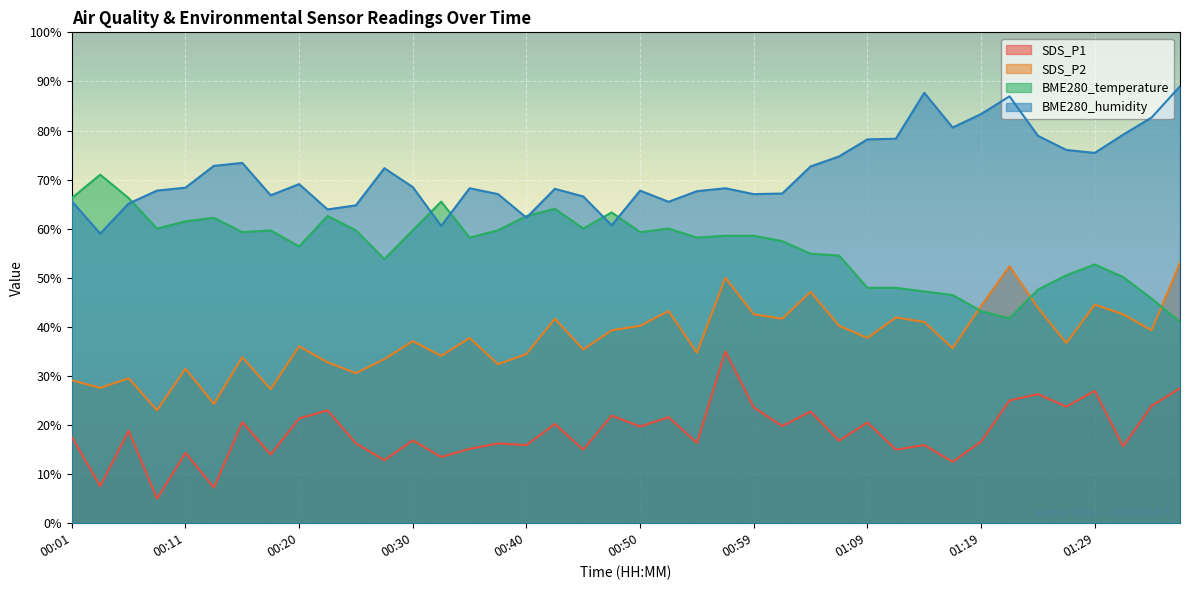

Which category has the lowest value in the BME280_humidity series?

00:03